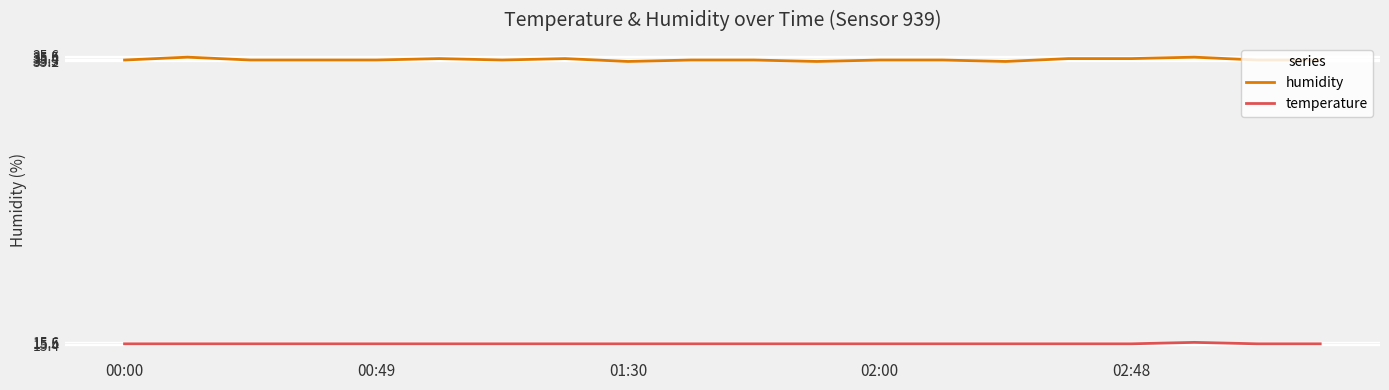

What is the highest value of the temperature series?

15.6